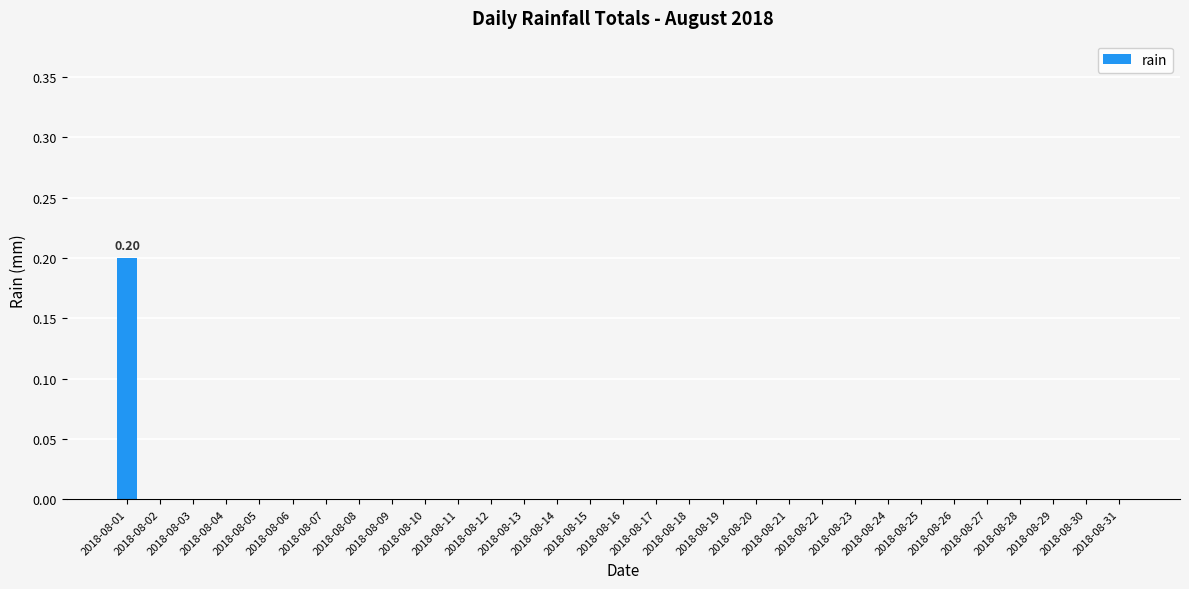

What is the change in value from 2018-08-01 to 2018-08-10?

-0.2